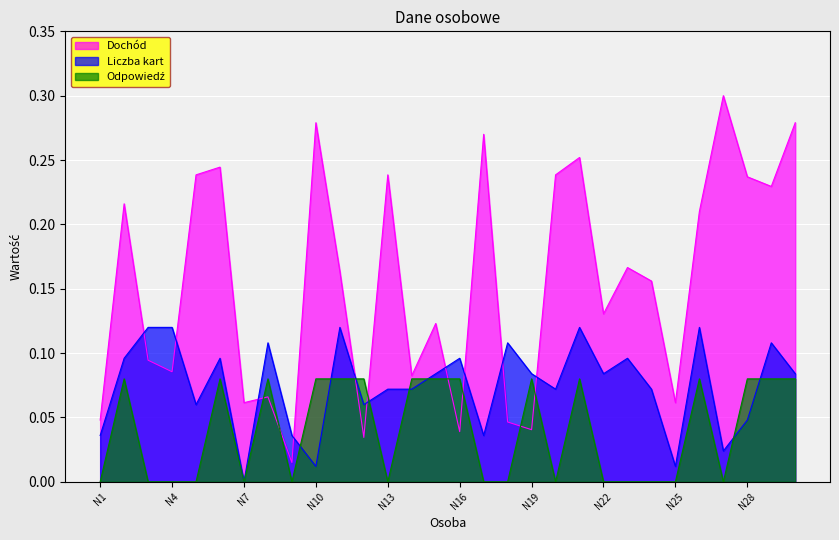

What is the difference between the second highest and second lowest values in the Dochód series?

0.2